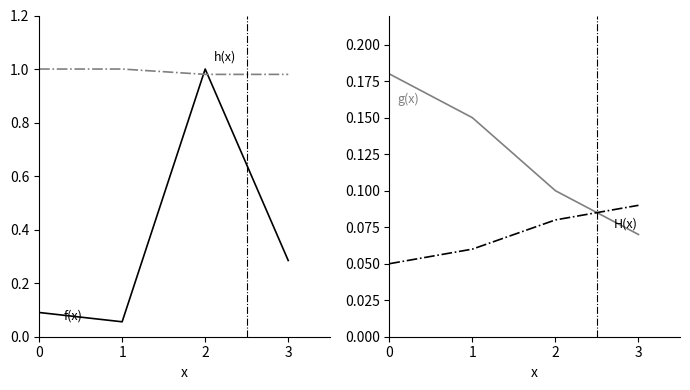

Which series has the widest spread of values?

f(x)